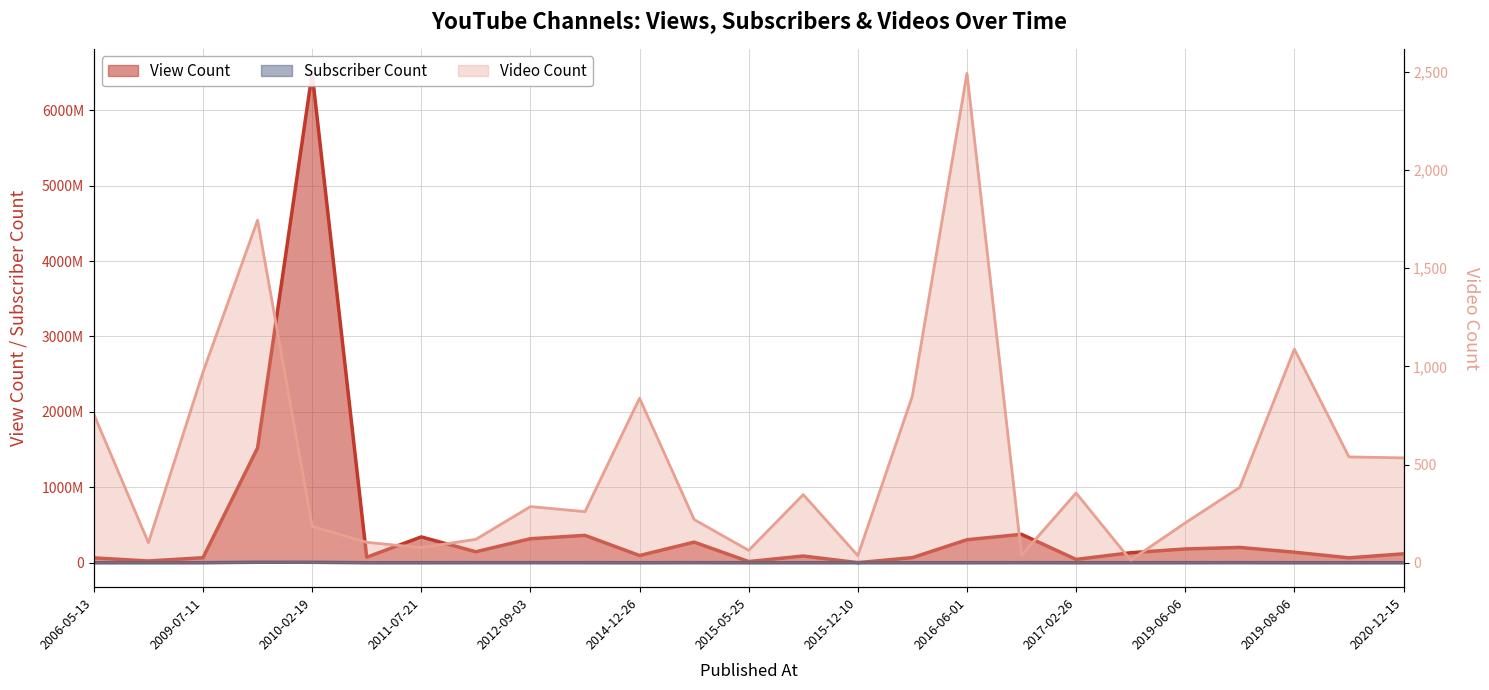

List the series in order of their peak value, lowest first.

Video Count, Subscriber Count, View Count